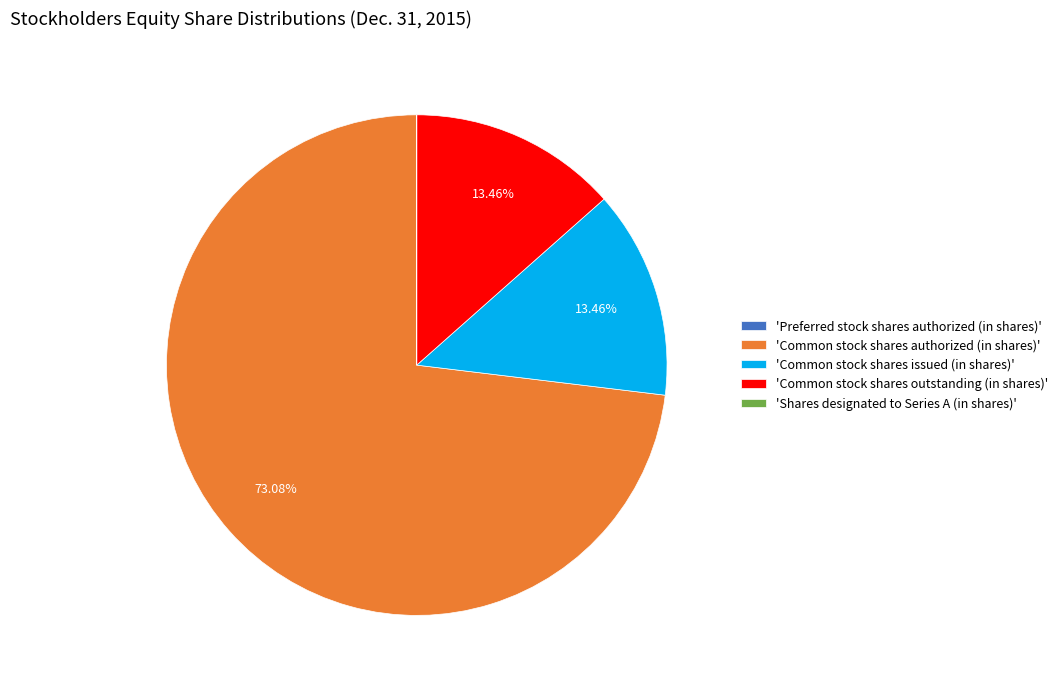

Which category has the biggest portion of the pie?

'Common stock shares authorized (in shares)'